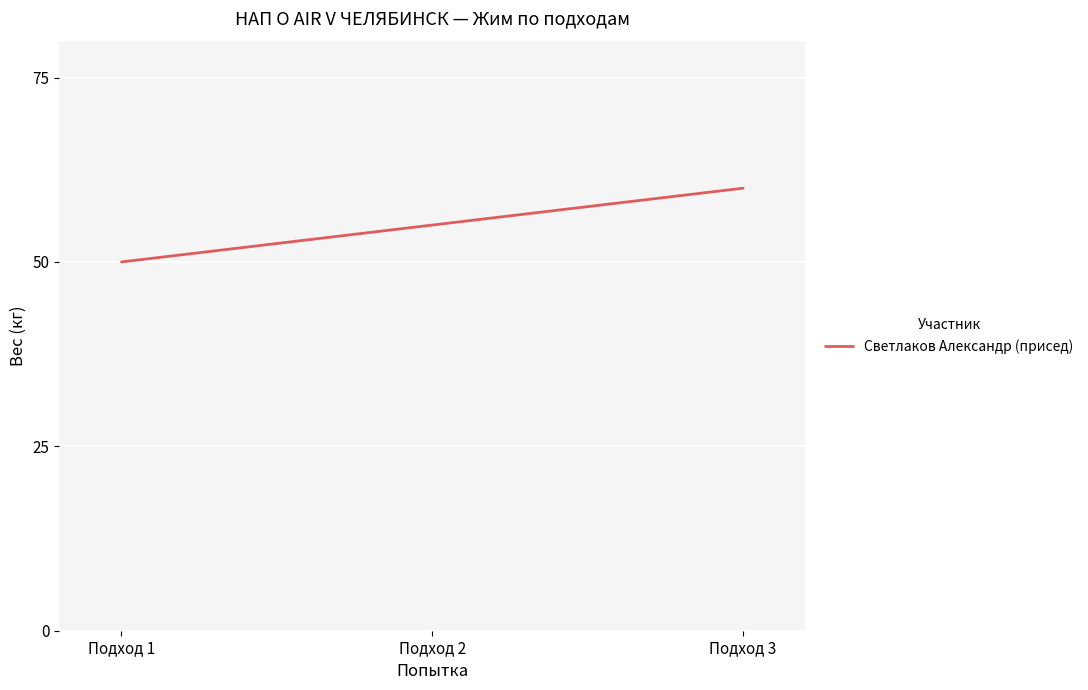

What is the average value?

55